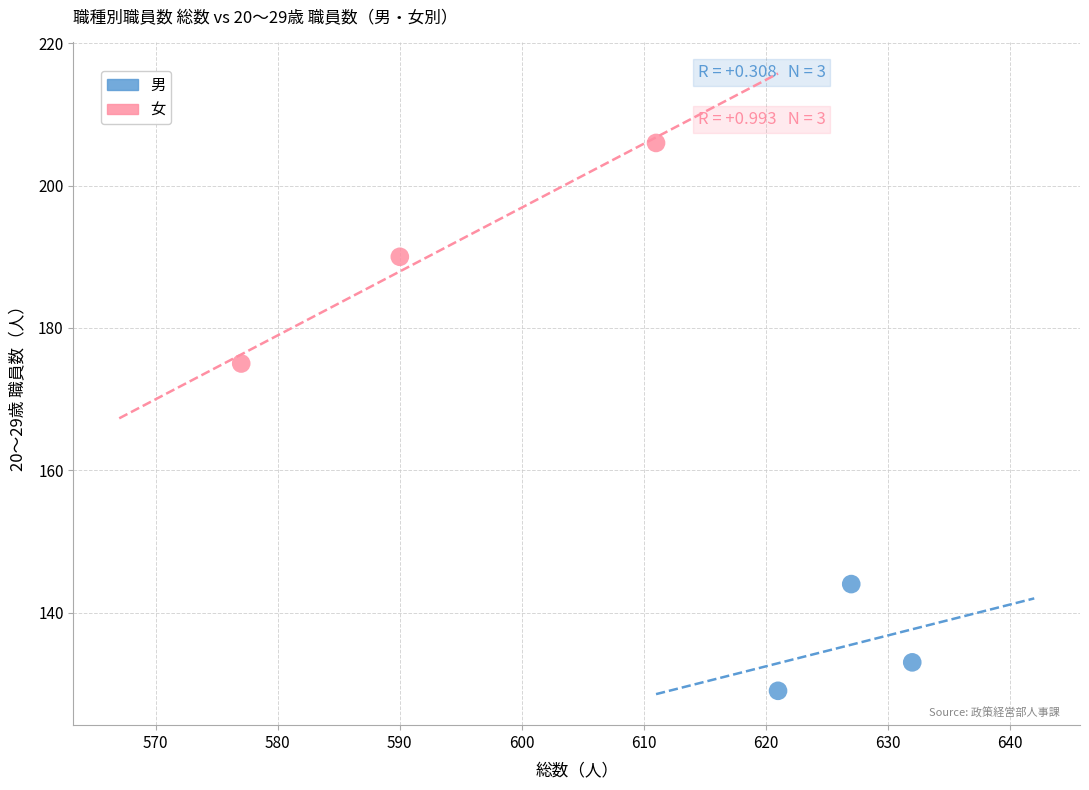

Which series reaches the maximum Y coordinate?

女